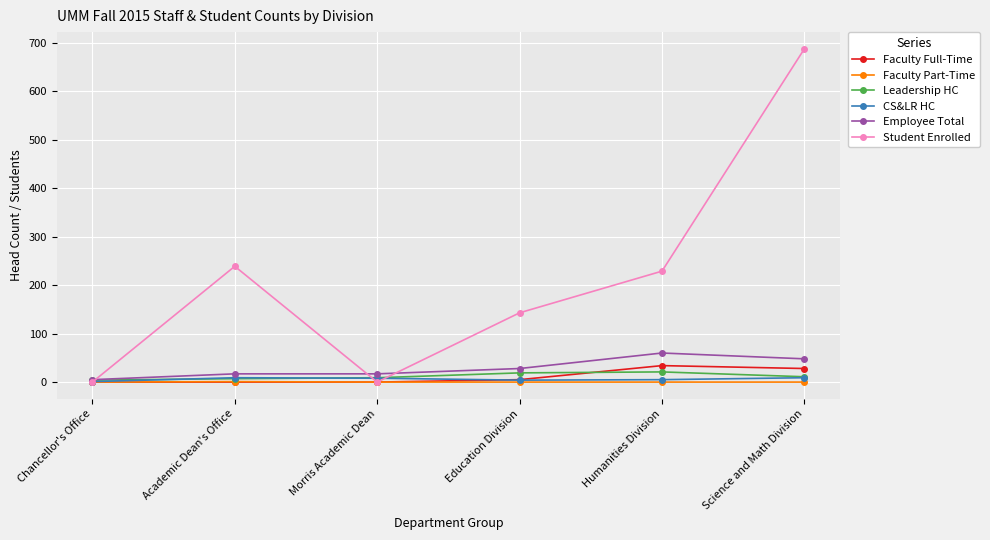

At which category does Student Enrolled reach its first local peak?

Academic Dean's Office